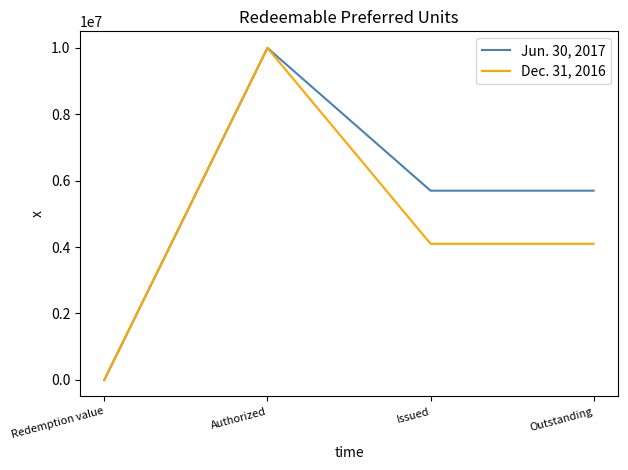

Reading left to right, list all the values displayed in this chart.

Jun. 30, 2017: Redemption value=57.0	Authorized=10000000.0	Issued=5700000.0	Outstanding=5700000.0
Dec. 31, 2016: Redemption value=40.9	Authorized=10000000.0	Issued=4100000.0	Outstanding=4100000.0